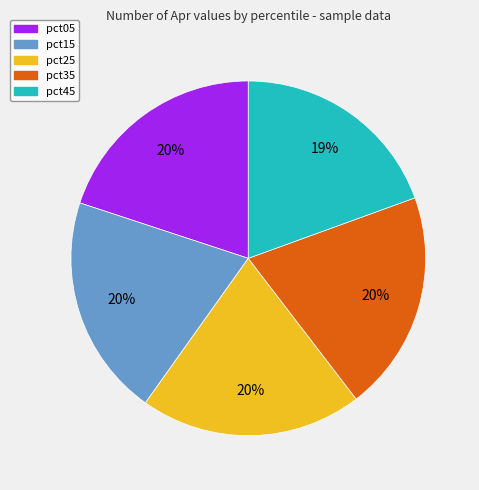

What percentage is the pct45 slice, to the nearest percent?

19%